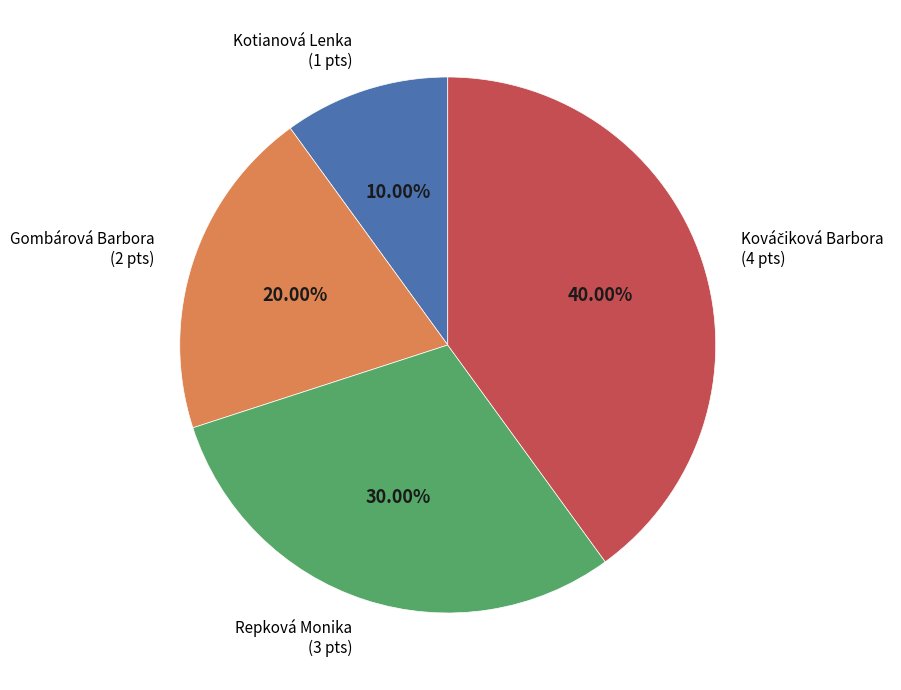

To the nearest percent, what is the difference between the Gombárová Barbora and Kotianová Lenka slice percentages?

10%